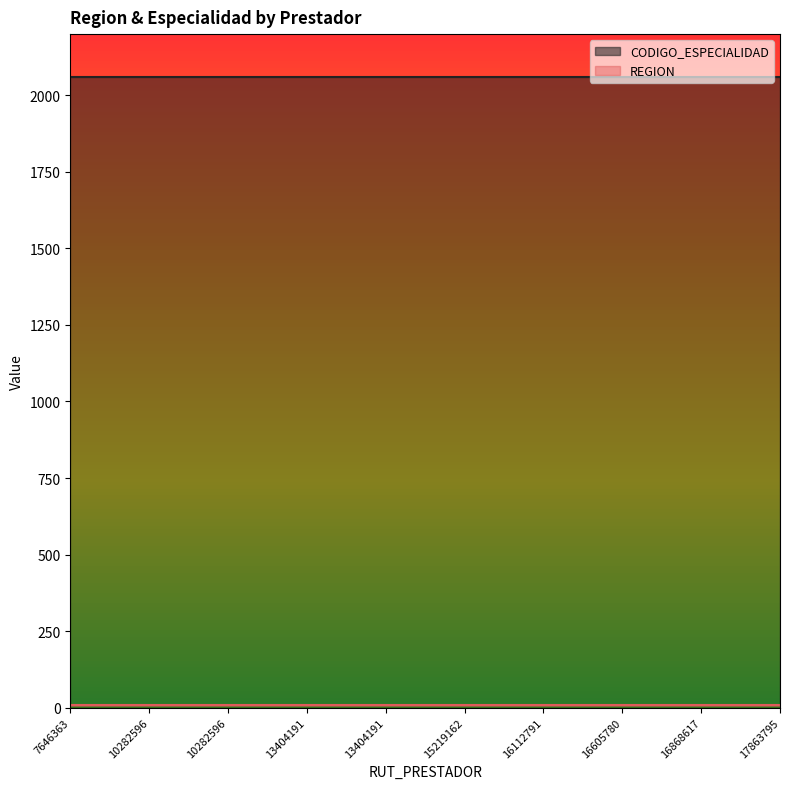

What is the approximate value of CODIGO_ESPECIALIDAD at 7646363?

2060